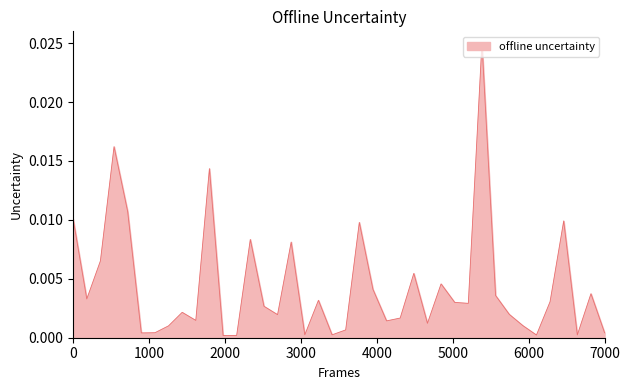

What is the sum of all values?

0.2